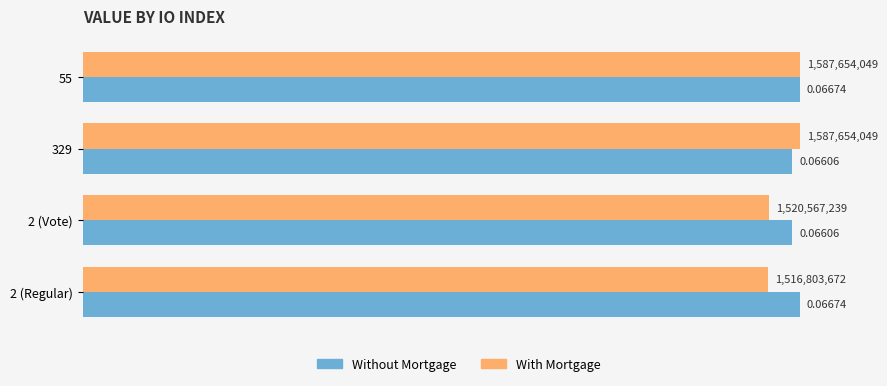

Count the number of categories in the chart.

4